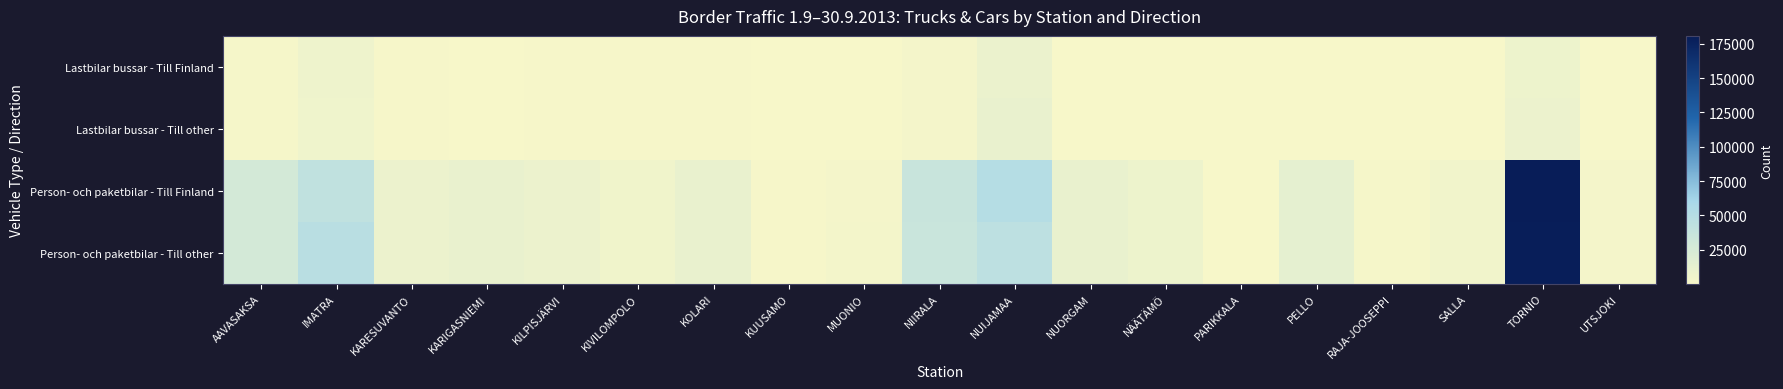

Reading left to right, list all the values displayed in this chart.

Lastbilar bussar - Till Finland: AAVASAKSA=1672	IMATRA=6517	KARESUVANTO=1089	KARIGASNIEMI=331	KILPISJÄRVI=1140	KIVILOMPOLO=975	KOLARI=773	KUUSAMO=10	MUONIO=24	NIIRALA=2741	NUIJAMAA=8855	NUORGAM=257	NÄÄTÄMÖ=395	PARIKKALA=482	PELLO=386	RAJA-JOOSEPPI=112	SALLA=83	TORNIO=7638	UTSJOKI=195
Lastbilar bussar - Till other: AAVASAKSA=1649	IMATRA=6009	KARESUVANTO=1031	KARIGASNIEMI=443	KILPISJÄRVI=1281	KIVILOMPOLO=885	KOLARI=781	KUUSAMO=11	MUONIO=23	NIIRALA=2629	NUIJAMAA=9984	NUORGAM=243	NÄÄTÄMÖ=374	PARIKKALA=496	PELLO=430	RAJA-JOOSEPPI=79	SALLA=50	TORNIO=7966	UTSJOKI=184
Person- och paketbilar - Till Finland: AAVASAKSA=27515	IMATRA=42095	KARESUVANTO=8041	KARIGASNIEMI=10008	KILPISJÄRVI=7806	KIVILOMPOLO=5114	KOLARI=10177	KUUSAMO=1102	MUONIO=2812	NIIRALA=35324	NUIJAMAA=50703	NUORGAM=10381	NÄÄTÄMÖ=7562	PARIKKALA=25	PELLO=13947	RAJA-JOOSEPPI=1589	SALLA=4582	TORNIO=180813	UTSJOKI=2397
Person- och paketbilar - Till other: AAVASAKSA=27317	IMATRA=47240	KARESUVANTO=8145	KARIGASNIEMI=9950	KILPISJÄRVI=7925	KIVILOMPOLO=5076	KOLARI=10301	KUUSAMO=1111	MUONIO=2867	NIIRALA=35179	NUIJAMAA=43948	NUORGAM=10292	NÄÄTÄMÖ=7710	PARIKKALA=26	PELLO=14120	RAJA-JOOSEPPI=1867	SALLA=4591	TORNIO=179230	UTSJOKI=2455